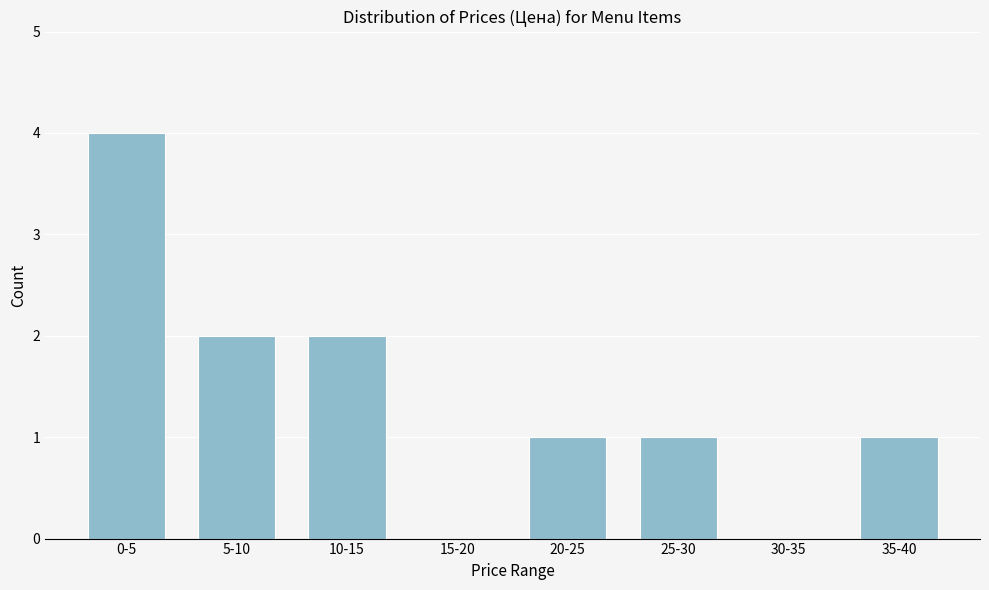

Reading right to left, extract all data points from this chart.

35-40=1	30-35=0	25-30=1	20-25=1	15-20=0	10-15=2	5-10=2	0-5=4